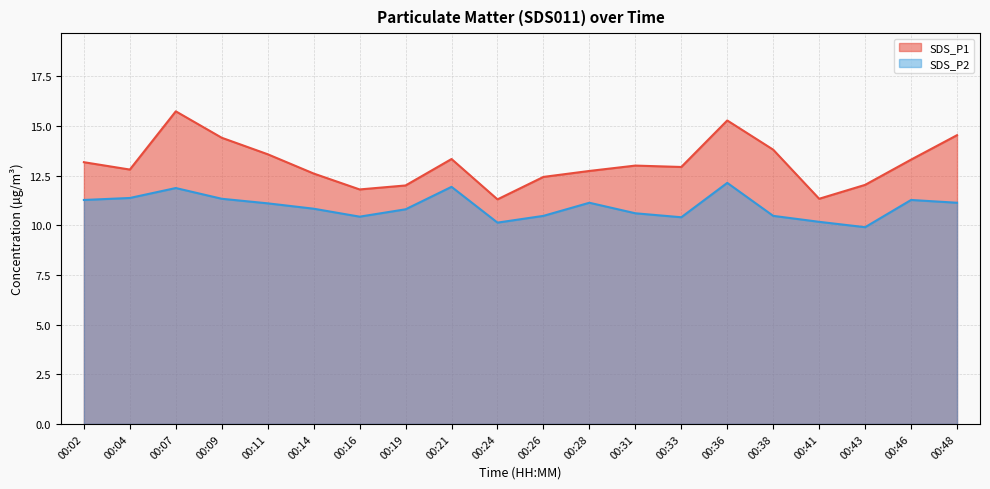

What is the sum of the SDS_P1 values at 00:28 and 00:07?

28.5